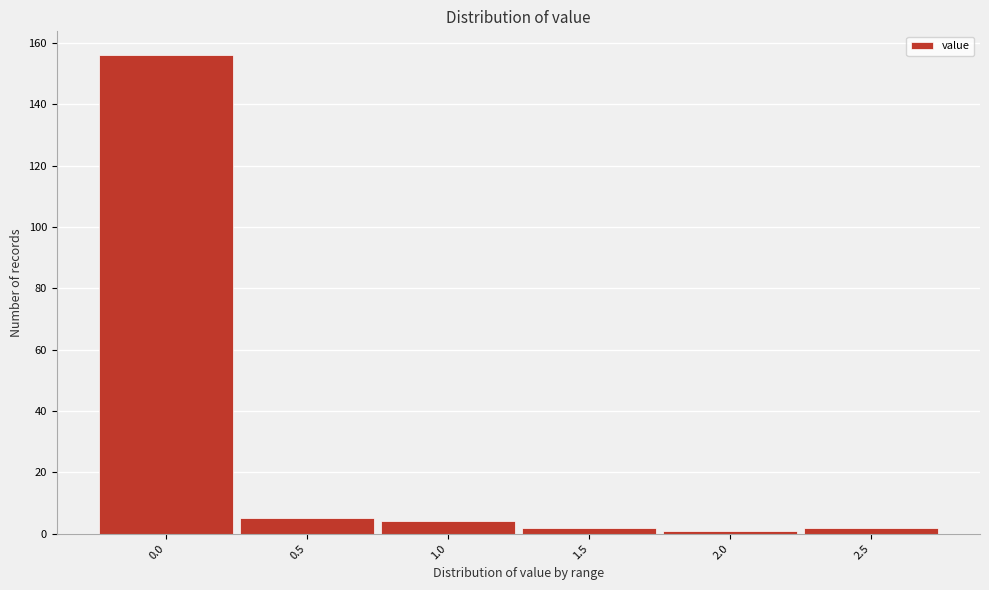

Reading left to right, extract all data points from this chart.

0.0=156	0.5=5	1.0=4	1.5=2	2.0=1	2.5=2